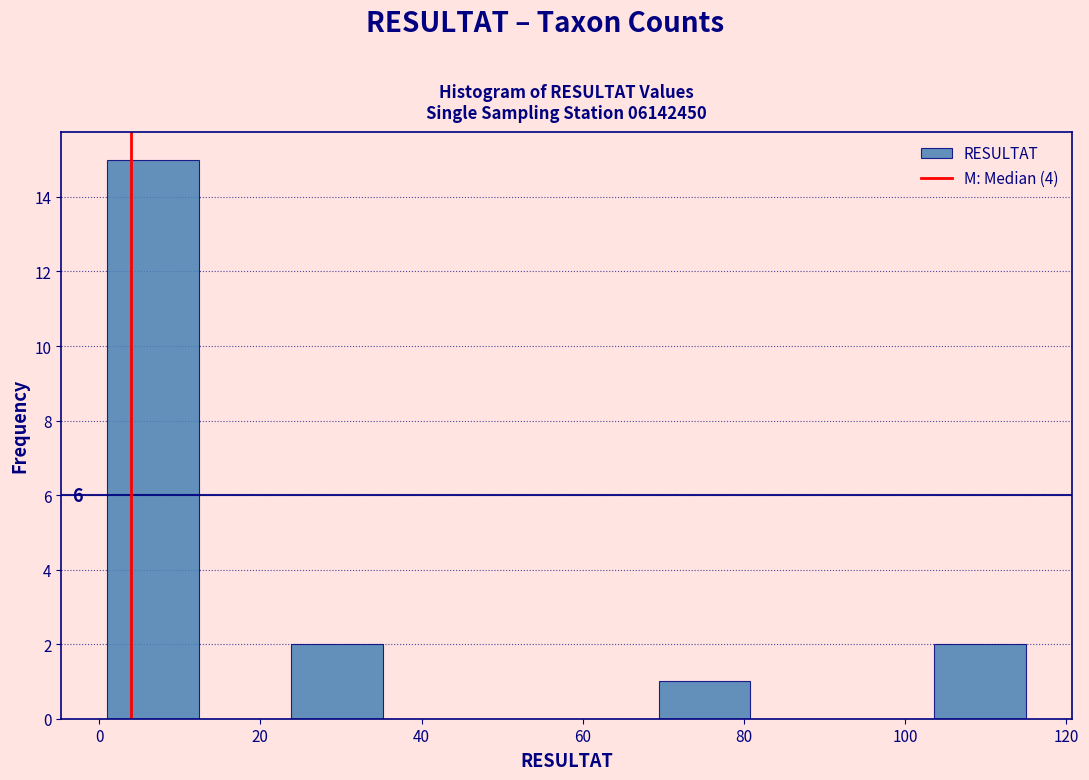

Over which range of the x-axis is the bar tallest?

1.0 to 12.4